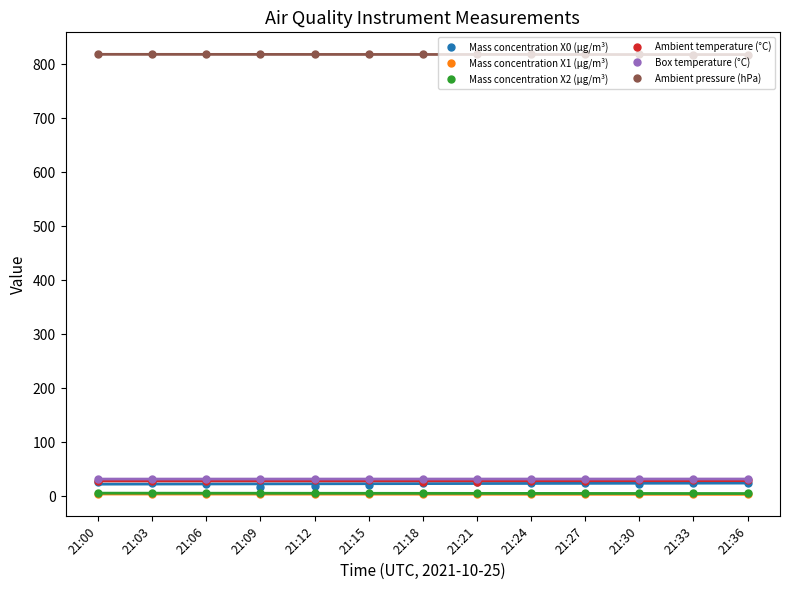

Between 21:03 and 21:12, which is larger?

21:03